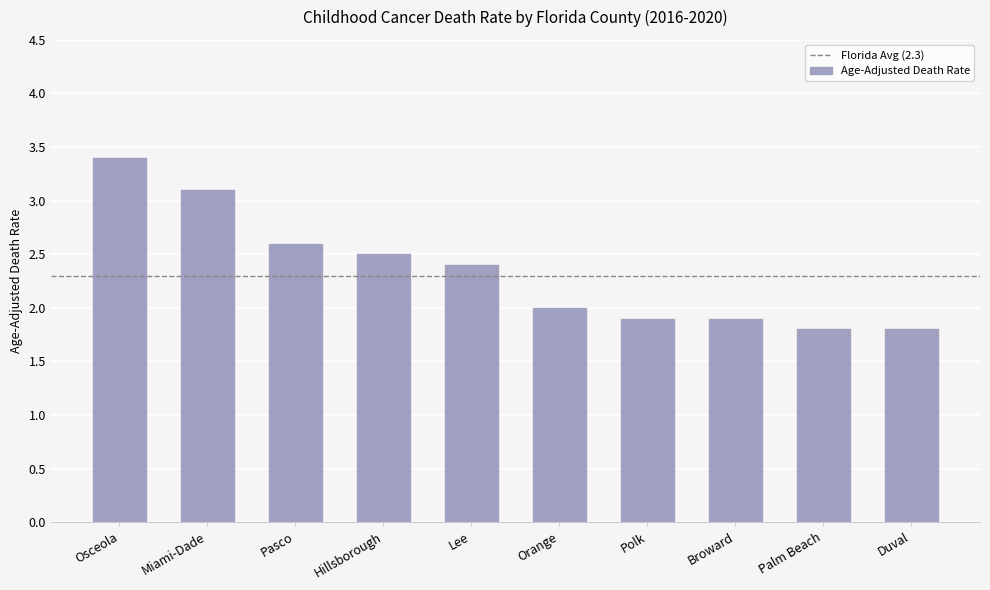

The chart shows a value of 1.9 at Broward. True or false?

True